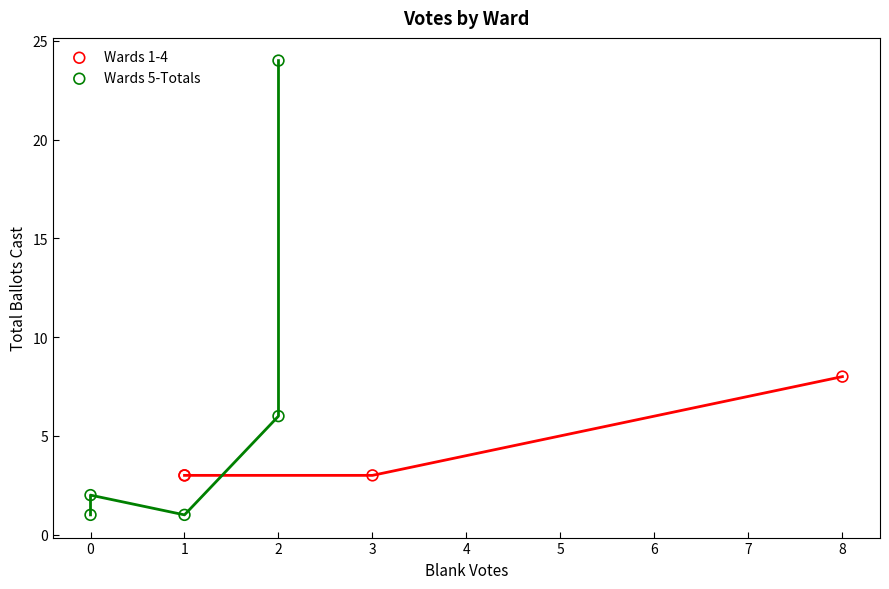

What are all the series names shown in the legend?

Wards 1-4, Wards 5-Totals